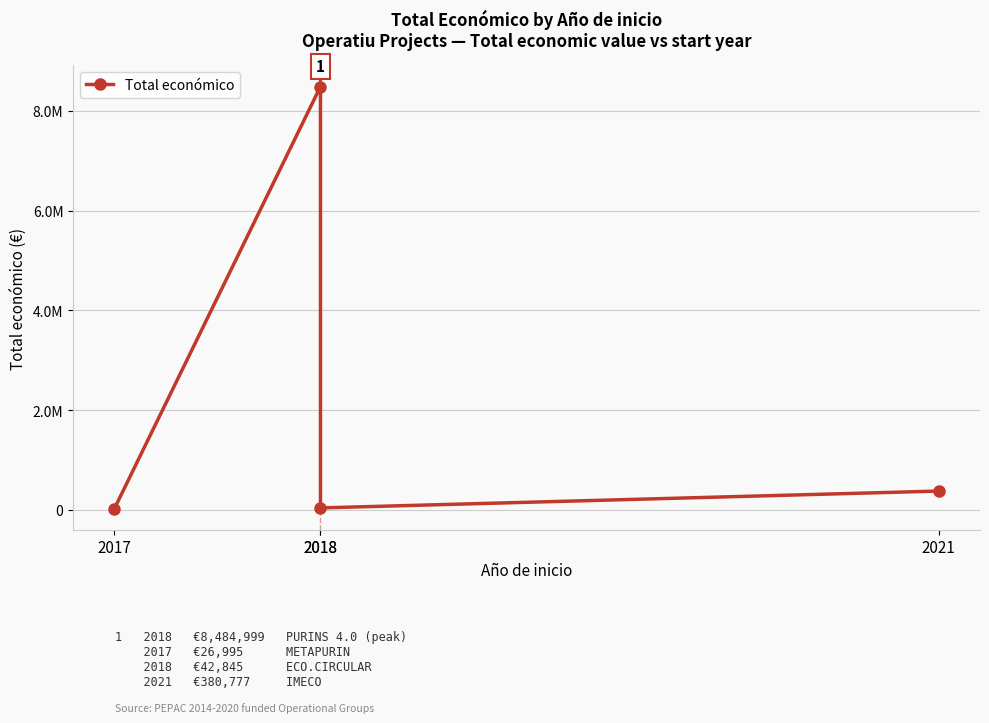

Where is the first local minimum?

2018